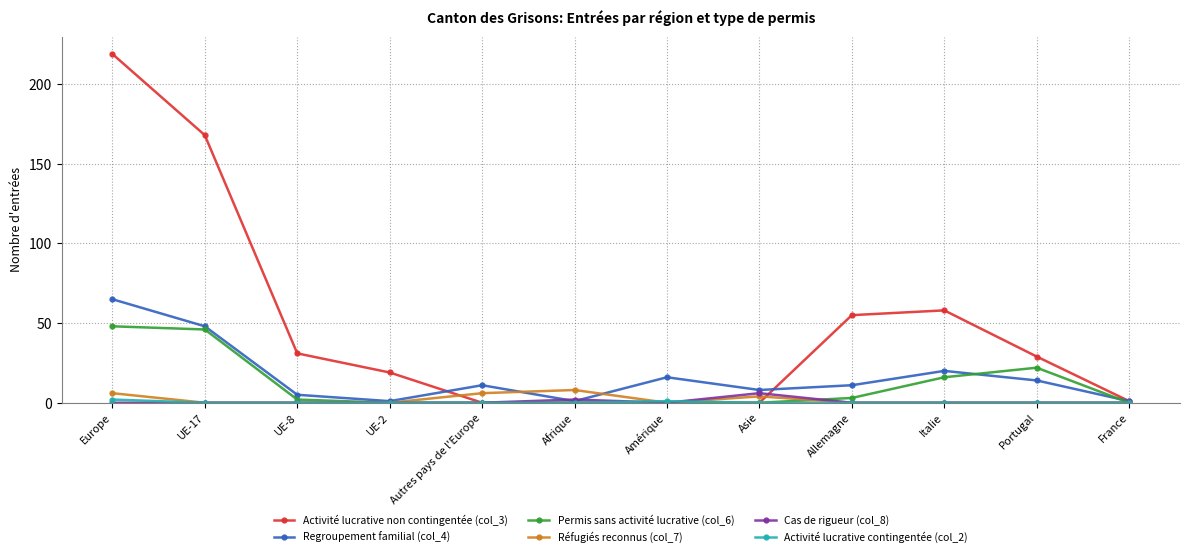

What is the maximum value shown in the chart?

219